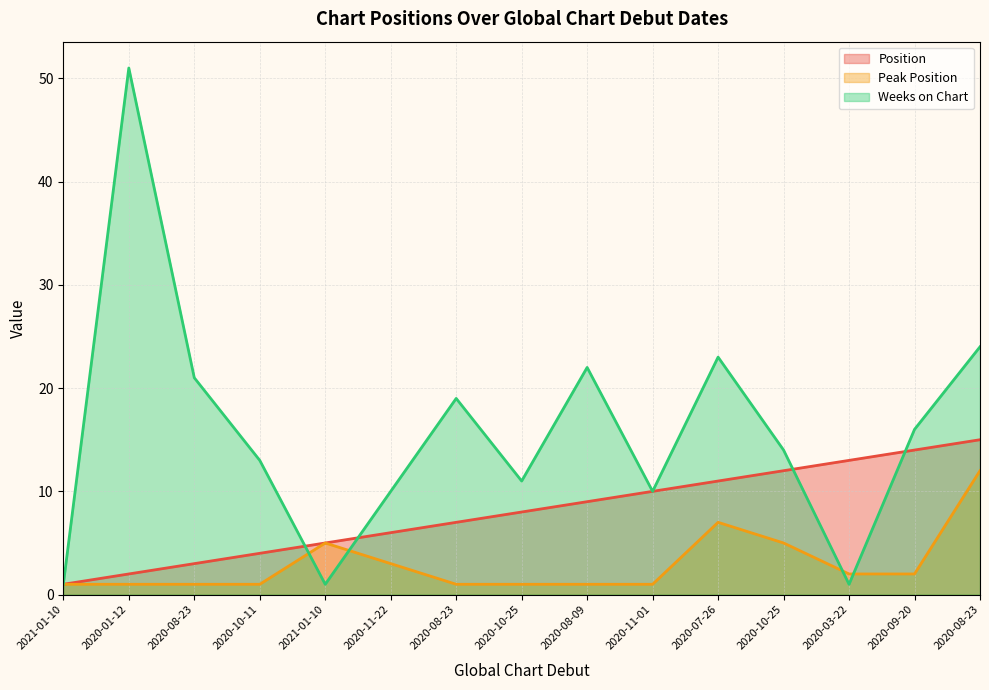

What is the label of the 3rd point from the right?

2020-03-22